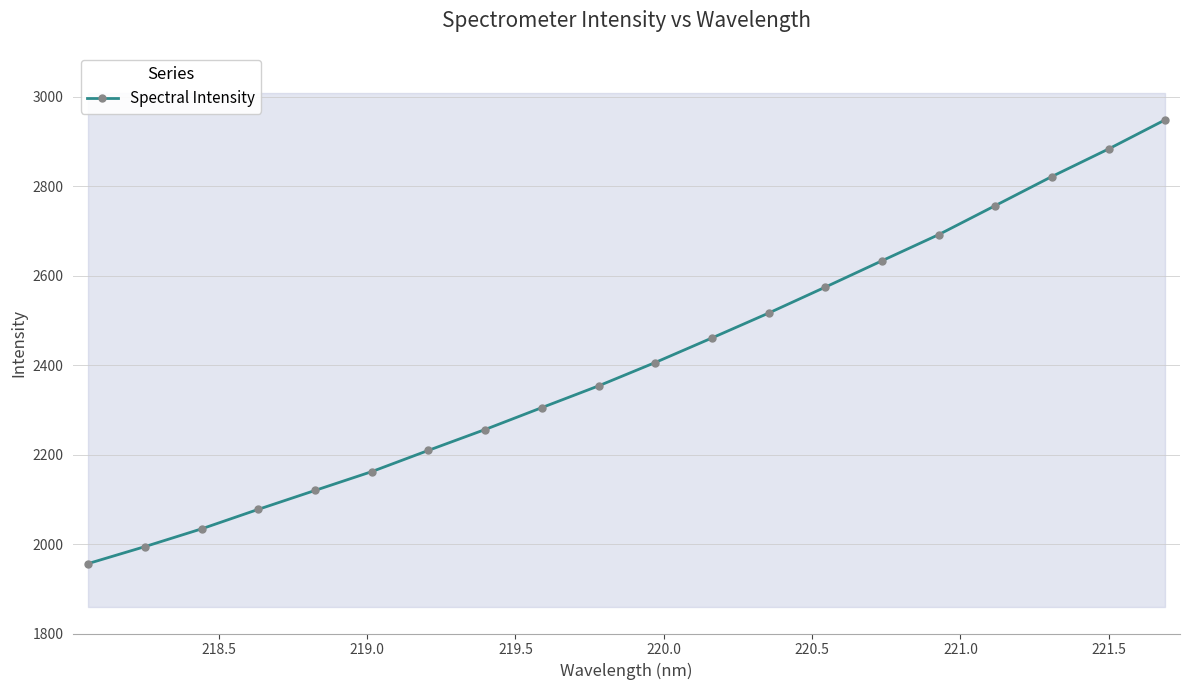

What is the highest value of the Spectral Intensity series?

2948.4